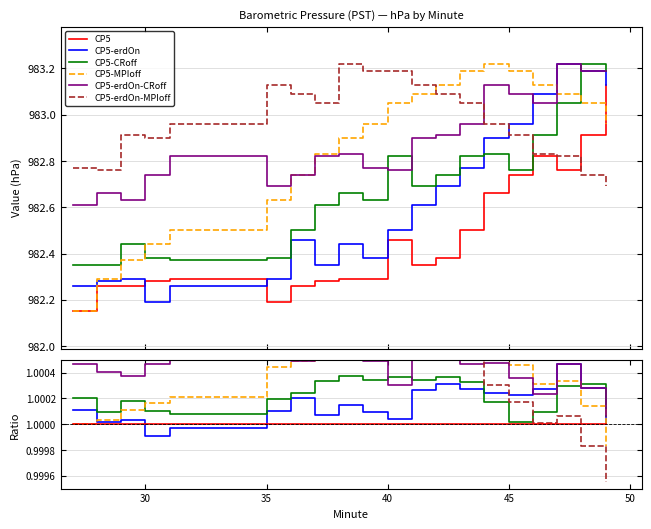

At which category does CP5-erdOn-MPIoff reach its first local peak?

35